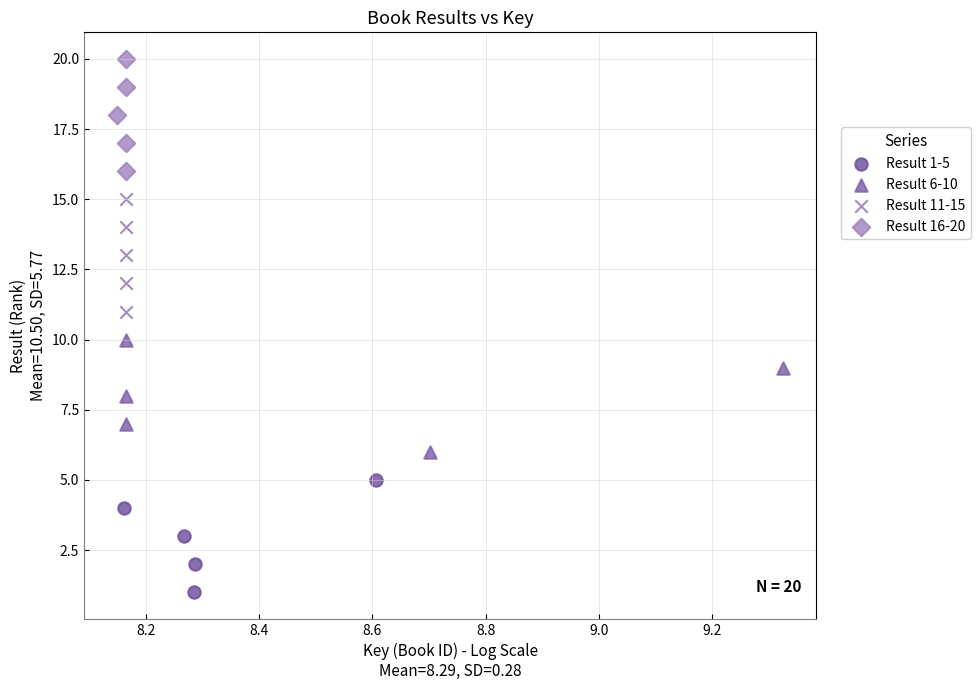

Which series reaches the minimum Y coordinate?

Result 1-5